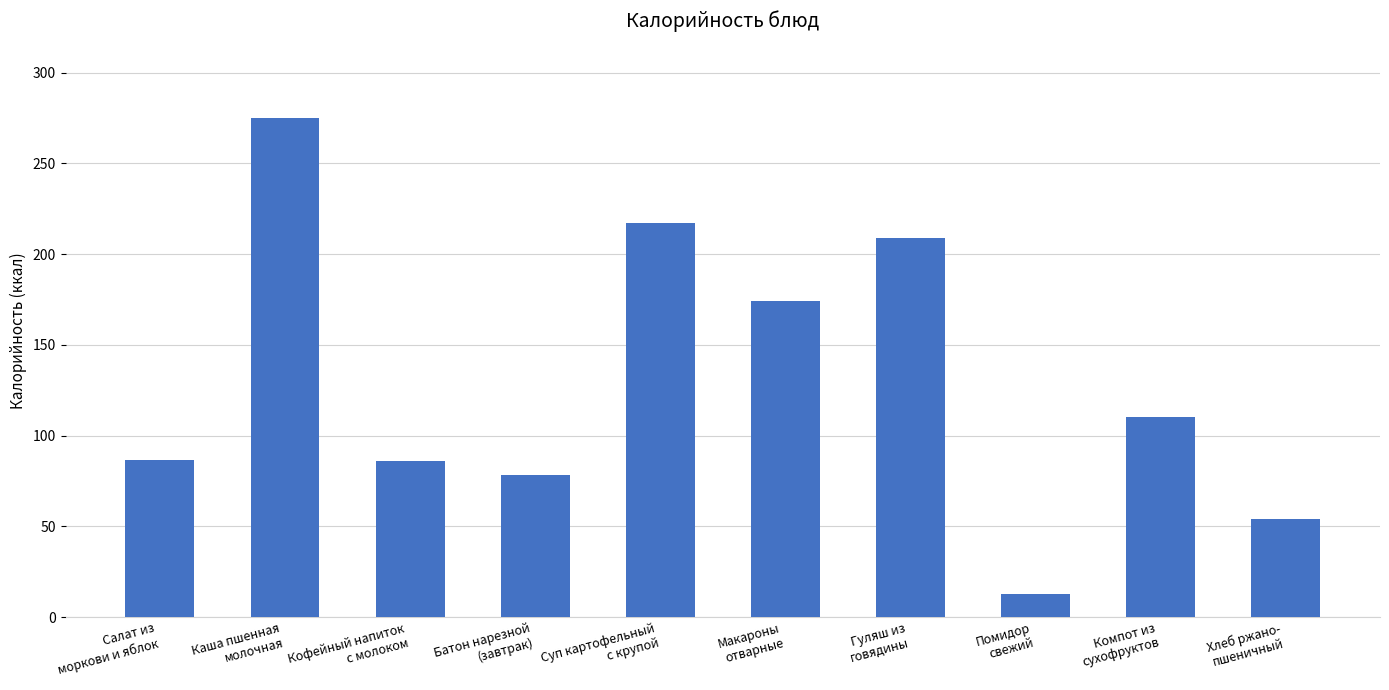

What is the maximum value shown in the chart?

274.9